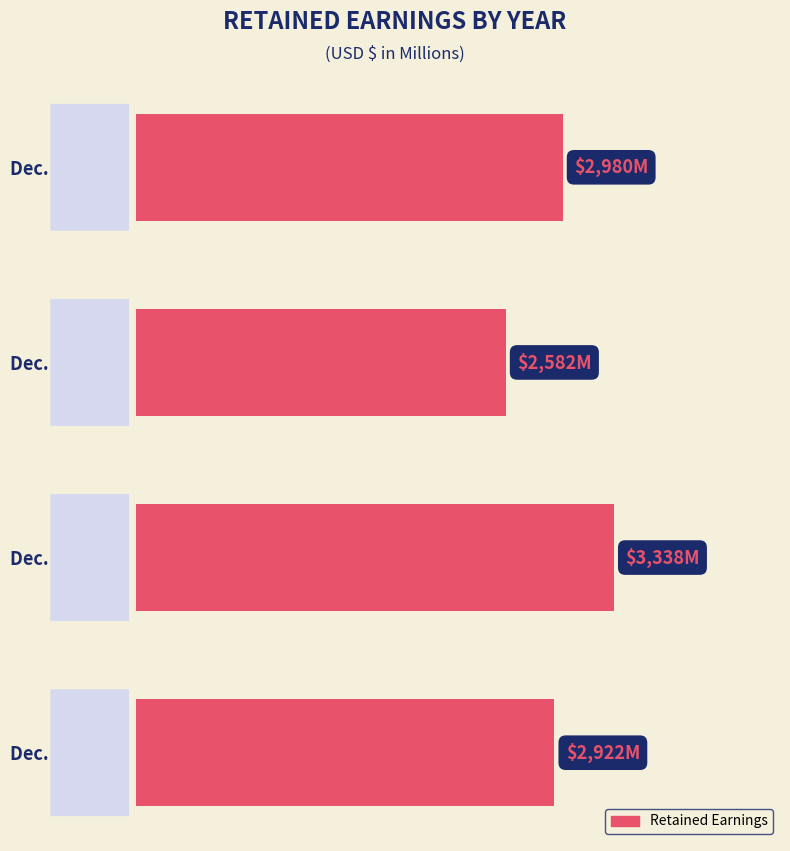

Does the chart contain stacked bars?

No